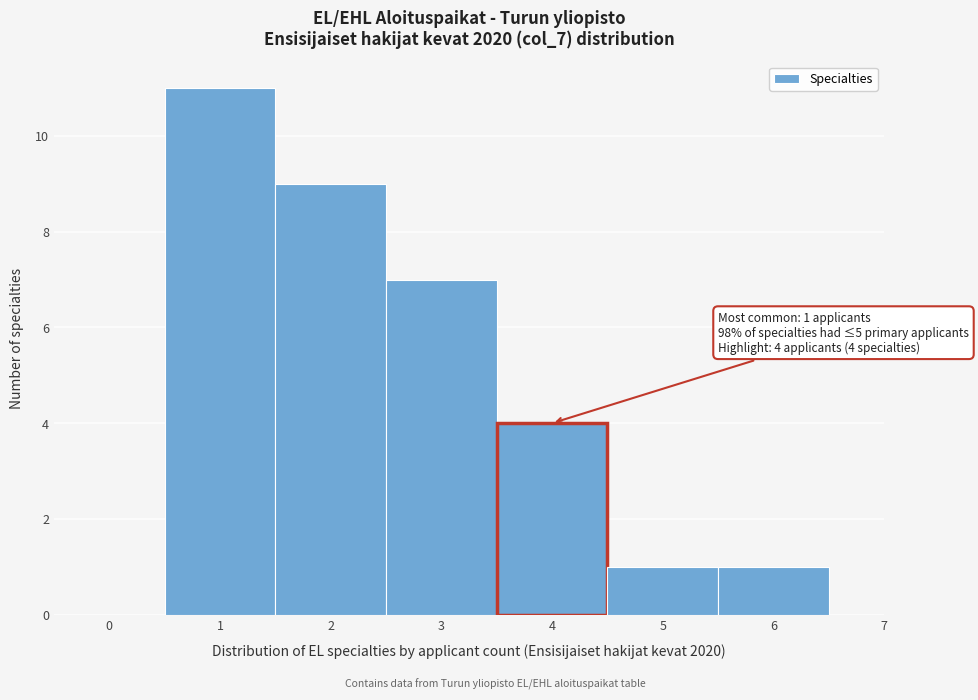

Over which range of the x-axis is the bar tallest?

0.5 to 1.5